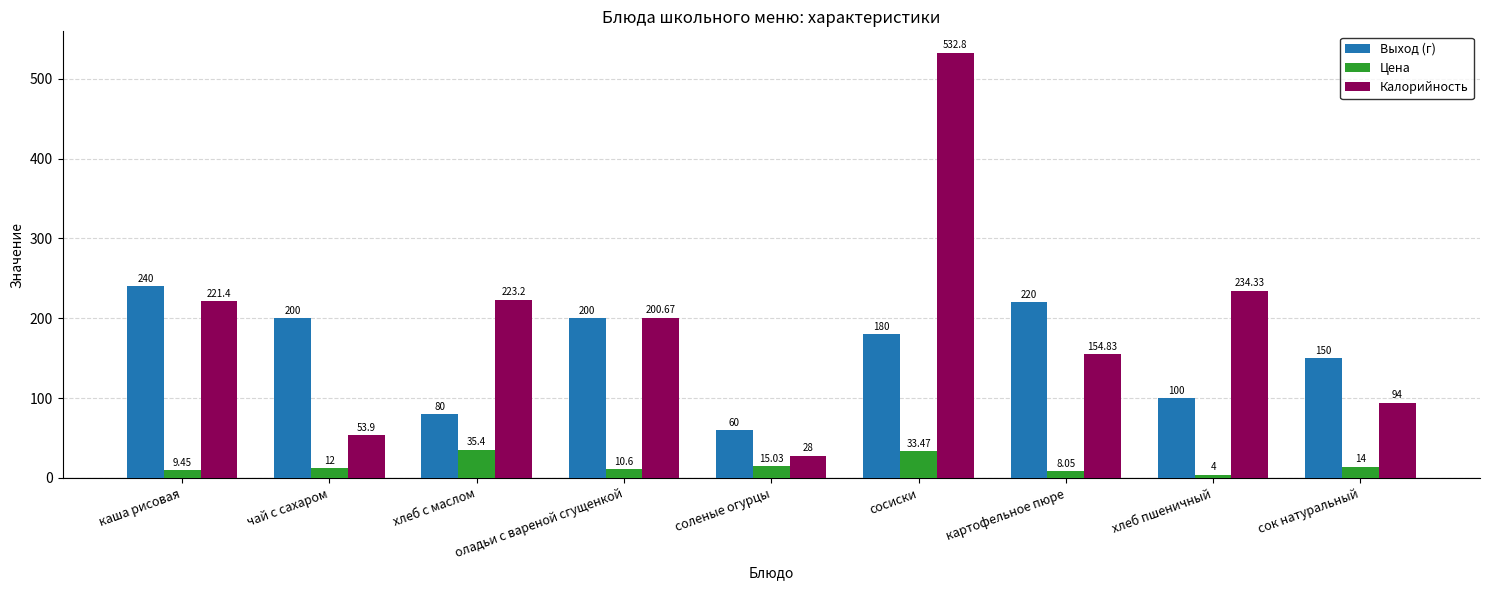

How many bars are there in total?

27